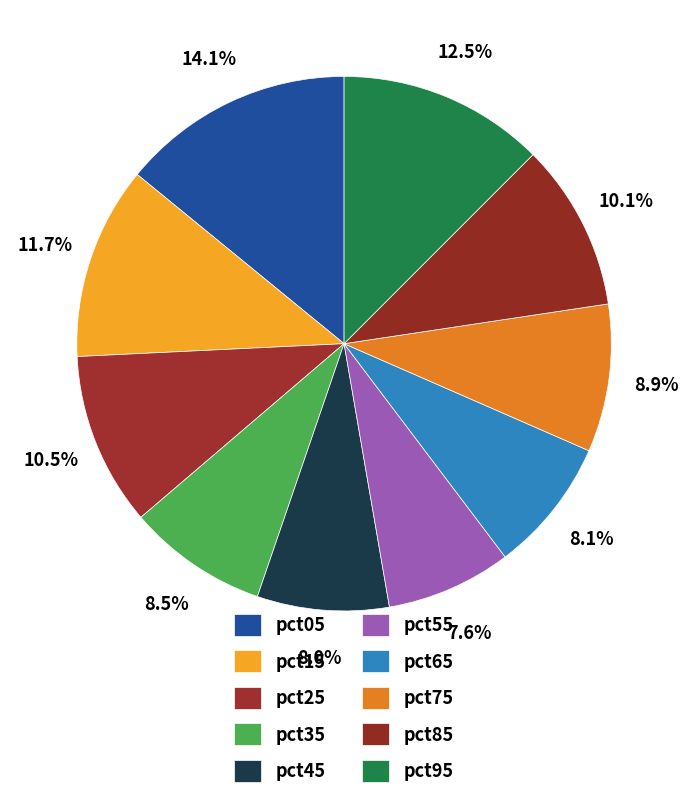

How many segments does this pie chart have?

10